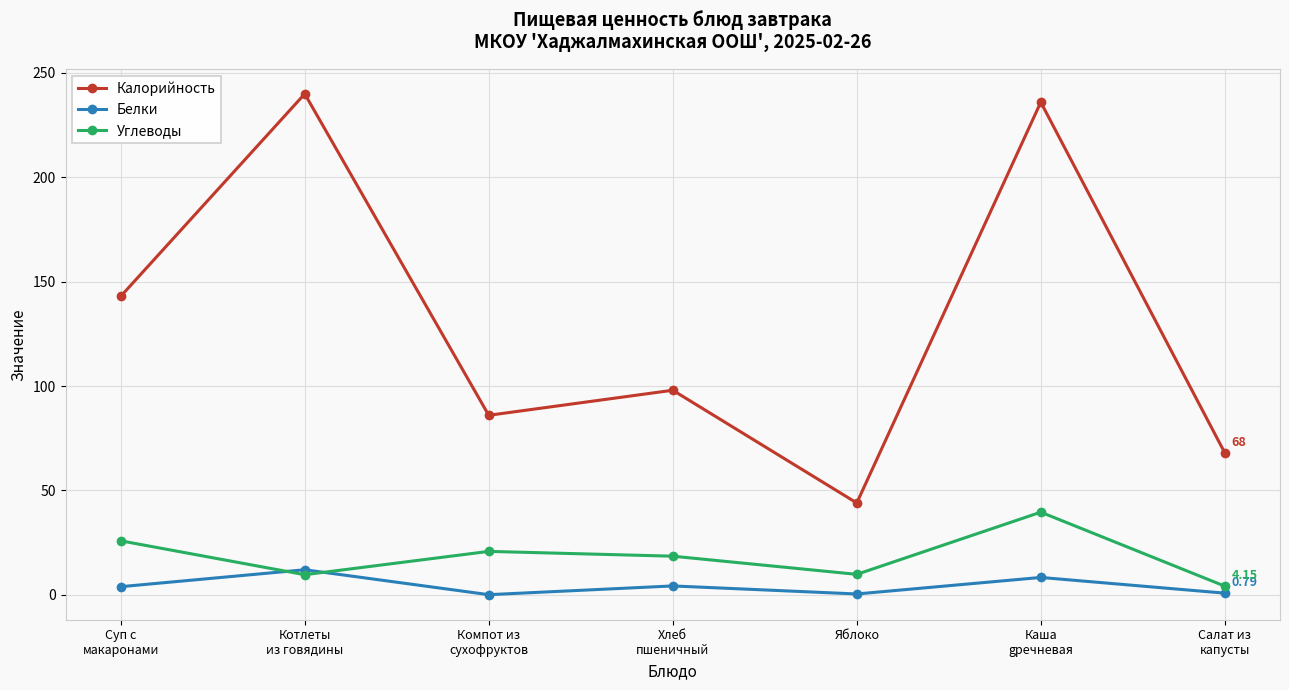

Which series has the largest range (max minus min)?

Калорийность